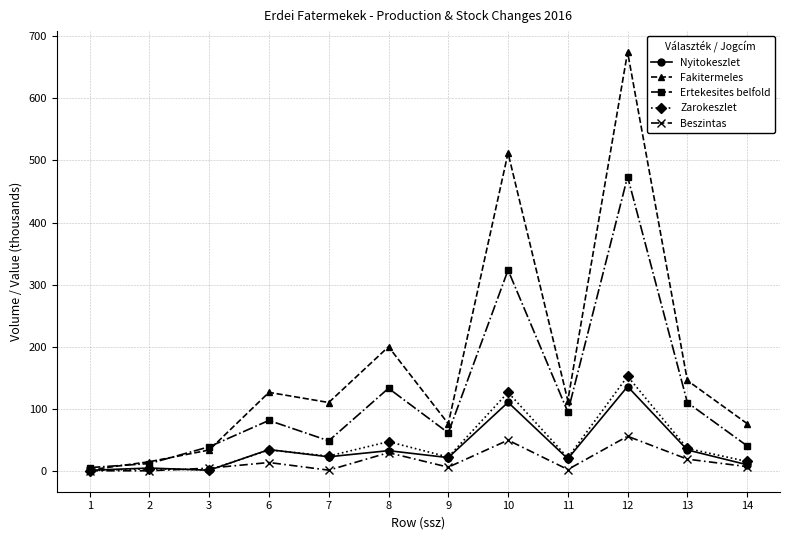

At which label does Fakitermeles first exceed 113?

6